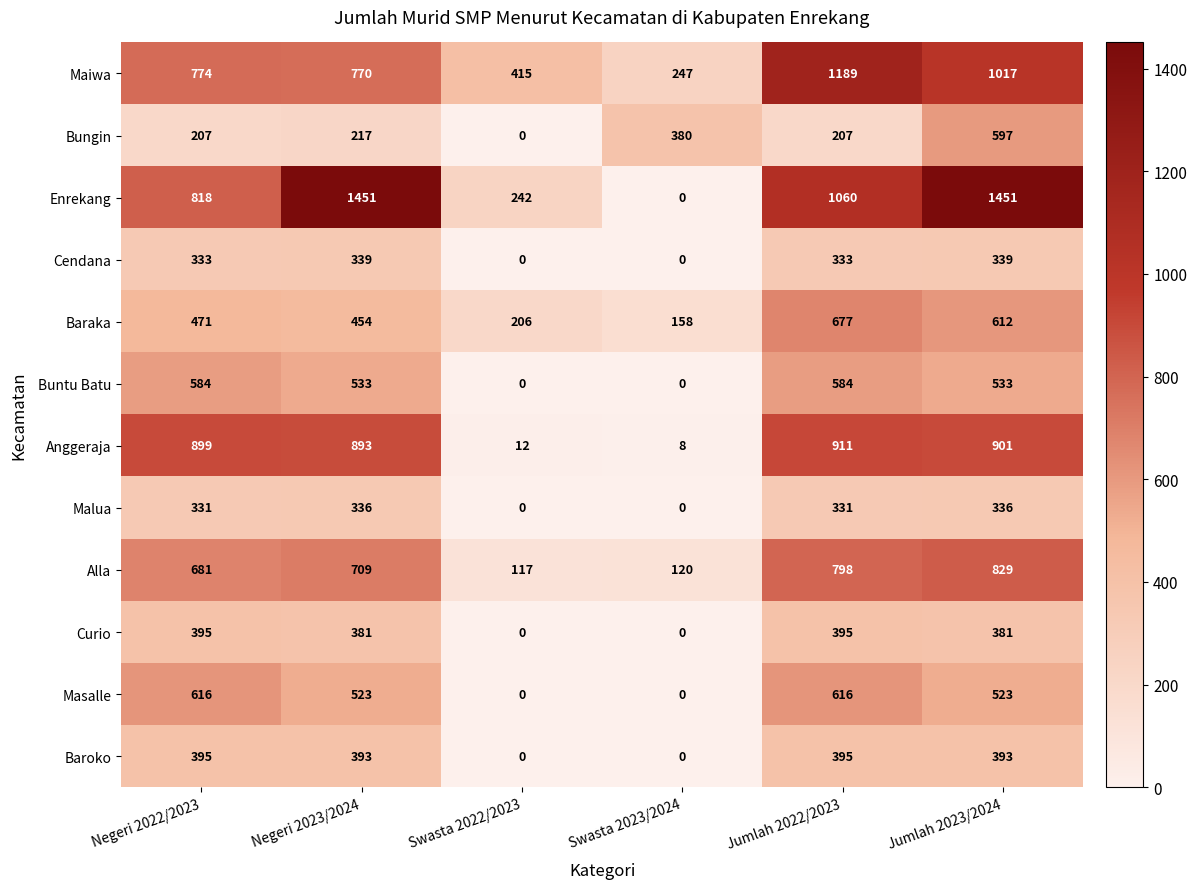

The Alla series shows 210 at Swasta 2022/2023. True or false?

False